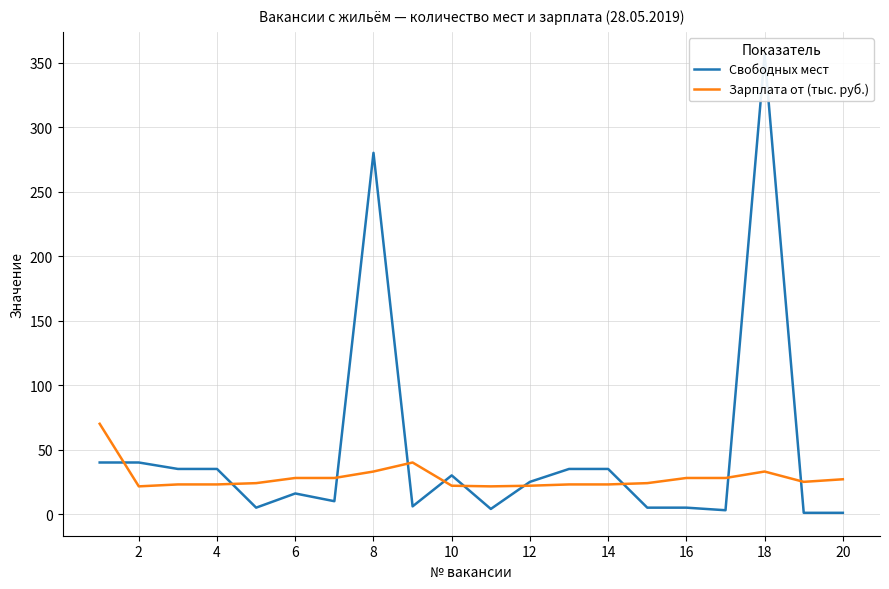

Which series has the widest spread of values?

Свободных мест